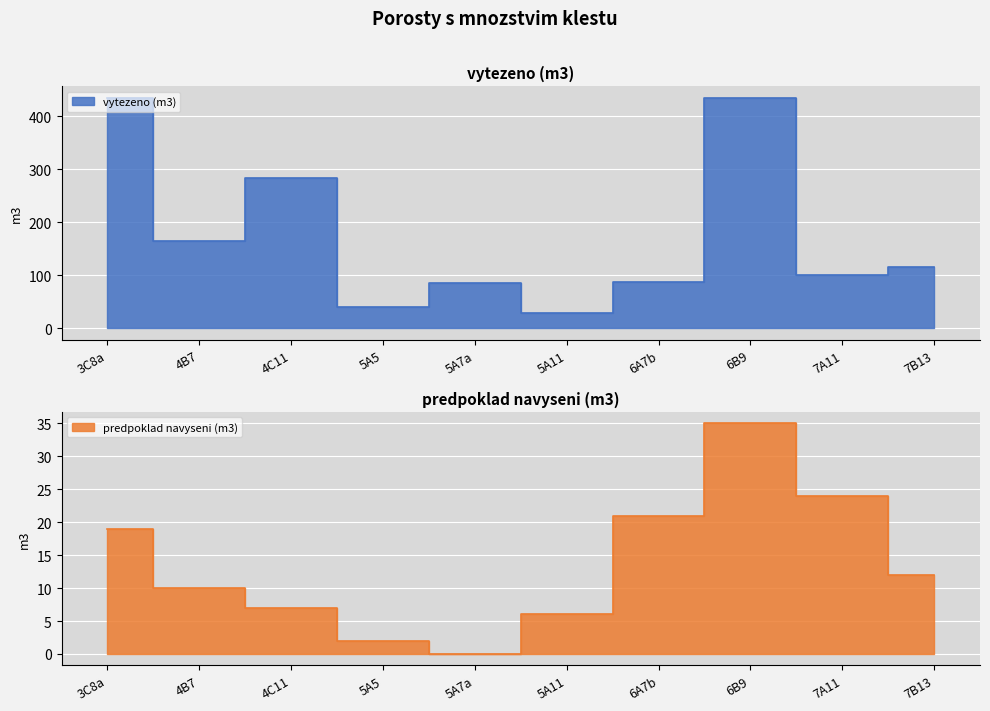

What is the label of the 7th point from the left?

6A7b